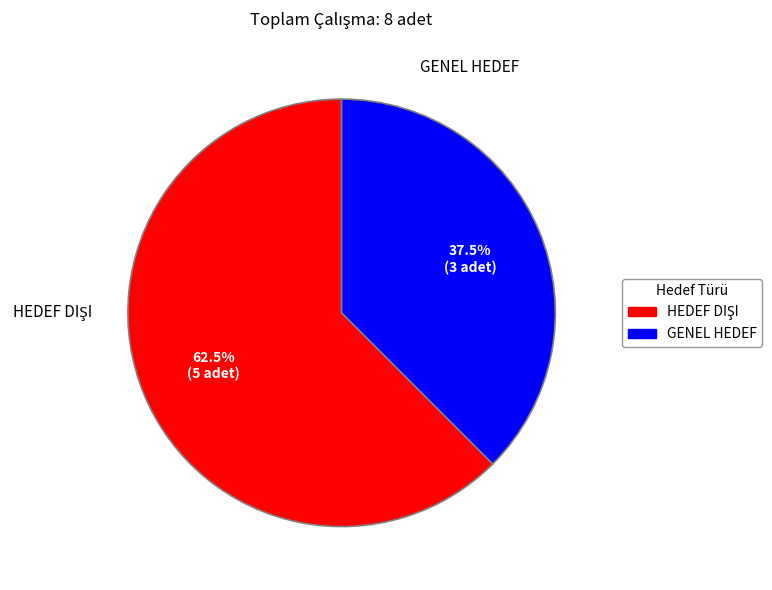

To the nearest percent, what is the difference between the largest and smallest slice percentages?

25%